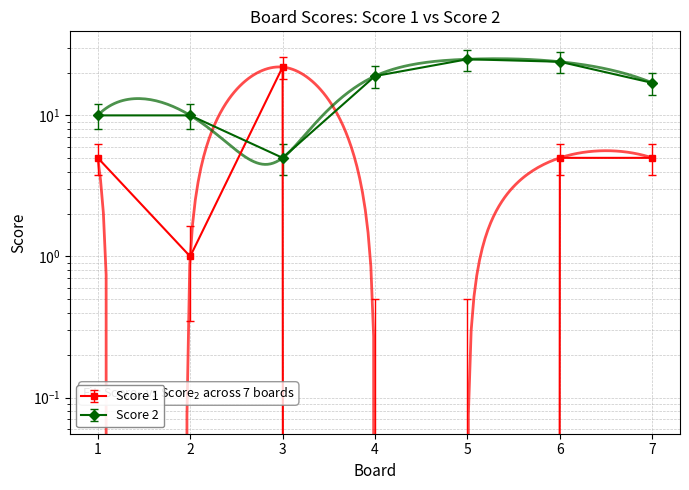

Which series has the largest total across all categories?

Score 2